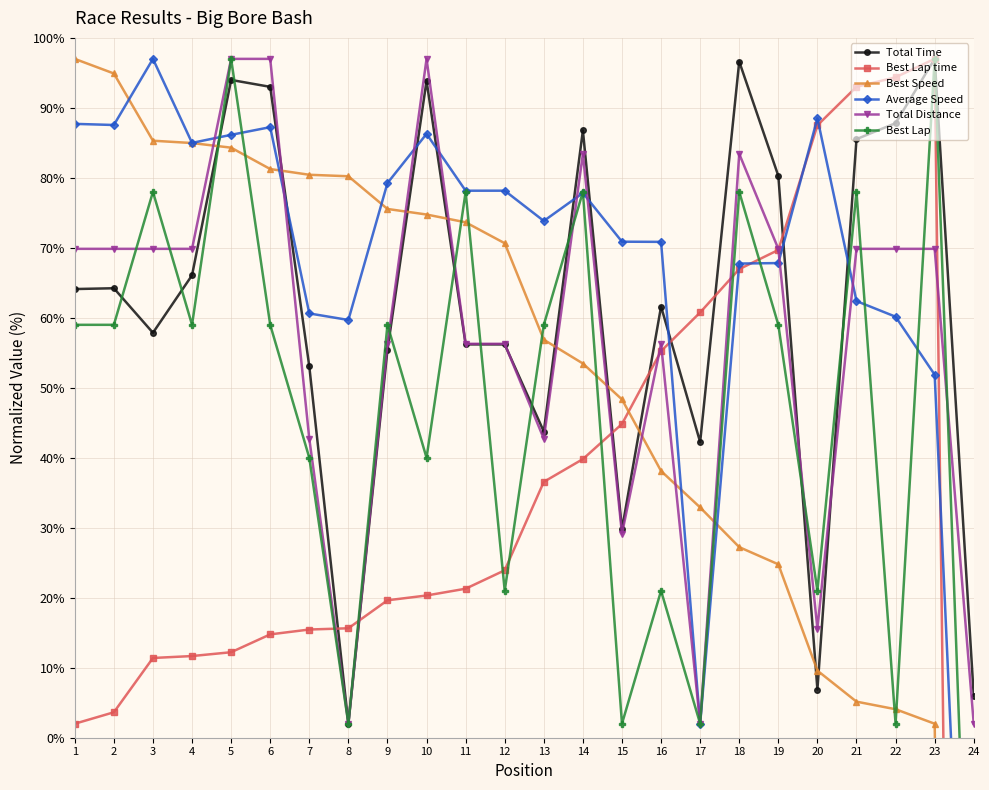

The Total Distance series shows 69.9 at 2. True or false?

True